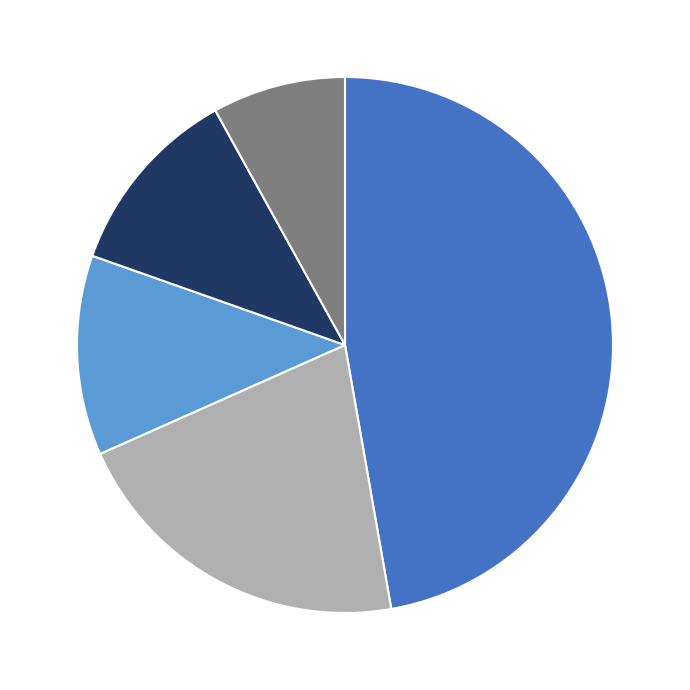

Does any single category account for the majority?

No